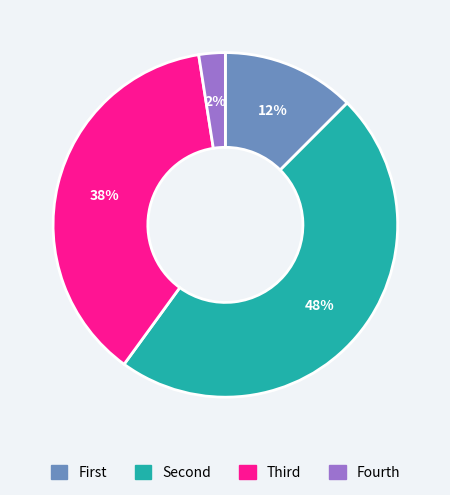

Is there any slice that represents more than half of the pie?

No